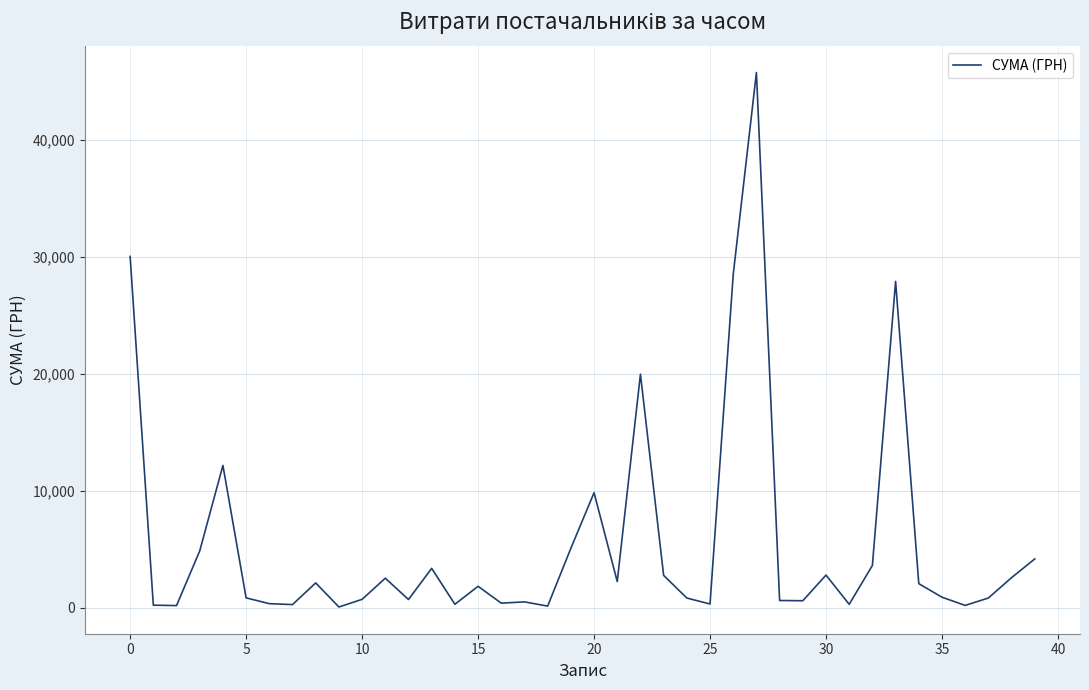

What is the difference between the maximum and minimum values?

45694.4